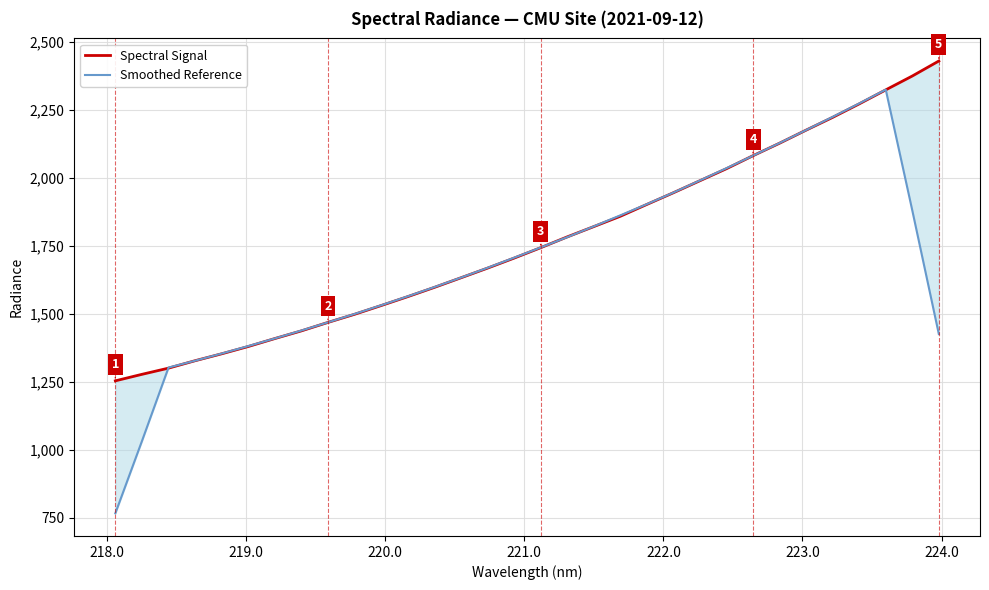

Reading left to right, transcribe all the data shown in this chart.

Spectral Signal: 1253.7	1277.5	1300.4	1327.7	1353.1	1380.0	1409.2	1437.5	1468.7	1498.5	1530.6	1563.4	1597.3	1632.6	1668.1	1705.0	1743.2	1783.0	1820.9	1858.9	1902.5	1945.4	1989.7	2033.9	2081.8	2127.7	2175.8	2222.7	2272.2	2323.7	2374.7	2429.8
Smoothed Reference: 766.3	1031.9	1302.5	1327.7	1354.1	1381.5	1409.7	1438.8	1468.9	1499.7	1531.7	1564.5	1598.4	1633.3	1669.3	1706.4	1744.1	1782.2	1821.7	1862.1	1903.5	1946.1	1990.7	2035.7	2081.8	2128.4	2176.0	2224.4	2273.8	2324.6	1880.1	1425.6